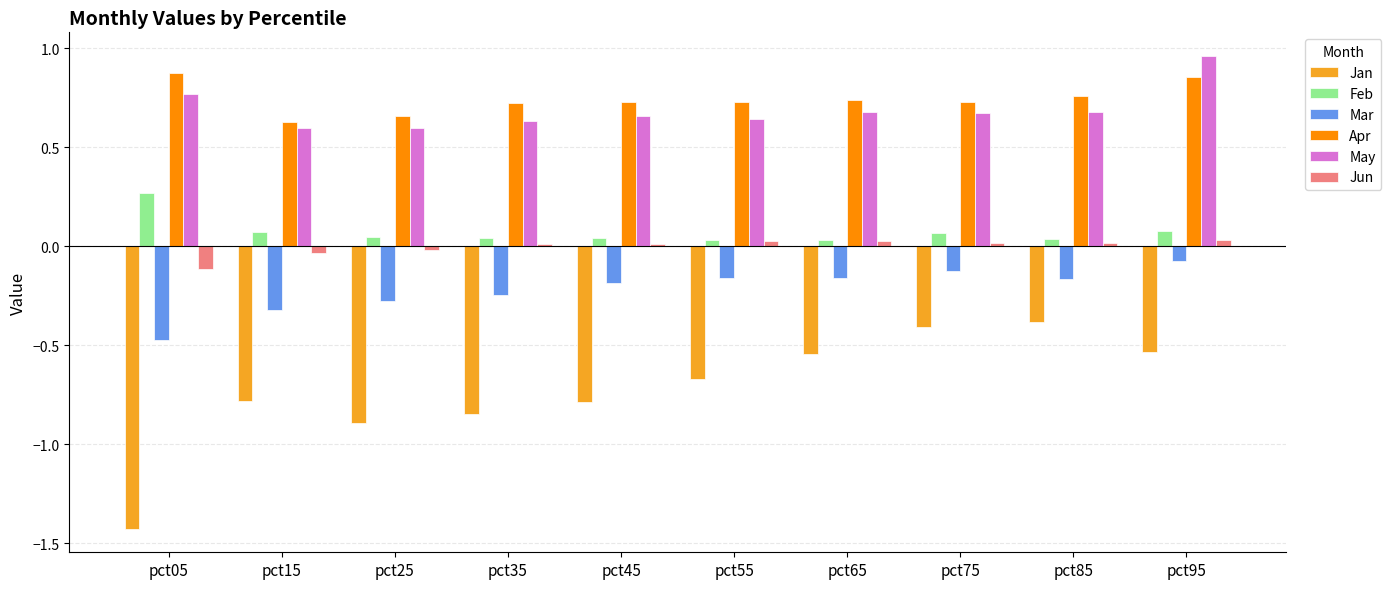

The value of Apr at pct15 is 0.6. True or false?

True